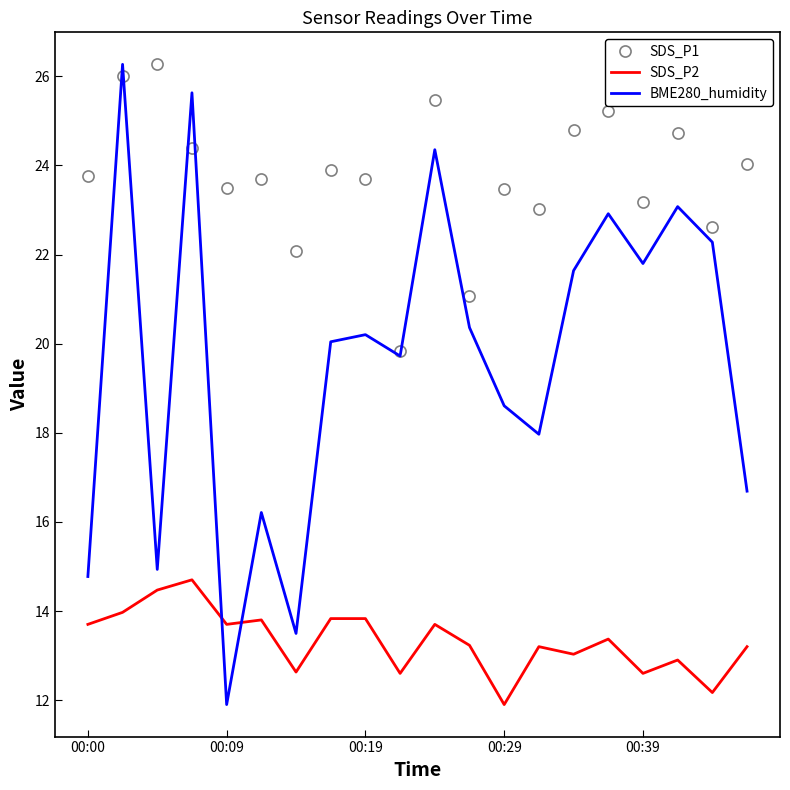

Reading left to right, what are all the values shown in this chart?

SDS_P1: 23.8	26.0	26.3	24.4	23.5	23.7	22.1	23.9	23.7	19.8	25.5	21.1	23.5	23.0	24.8	25.2	23.2	24.7	22.6	24.0
SDS_P2: 13.7	14.0	14.5	14.7	13.7	13.8	12.6	13.8	13.8	12.6	13.7	13.2	11.9	13.2	13.0	13.4	12.6	12.9	12.2	13.2
BME280_humidity: 14.8	26.3	14.9	25.6	11.9	16.2	13.5	20.0	20.2	19.7	24.4	20.4	18.6	18.0	21.6	22.9	21.8	23.1	22.3	16.7